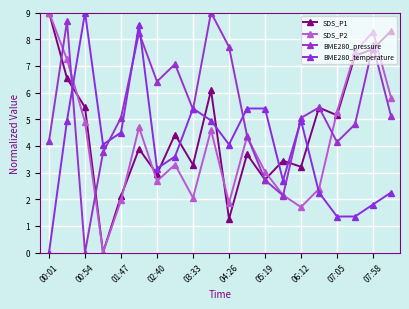

How many values in the SDS_P2 series are below 4?

10